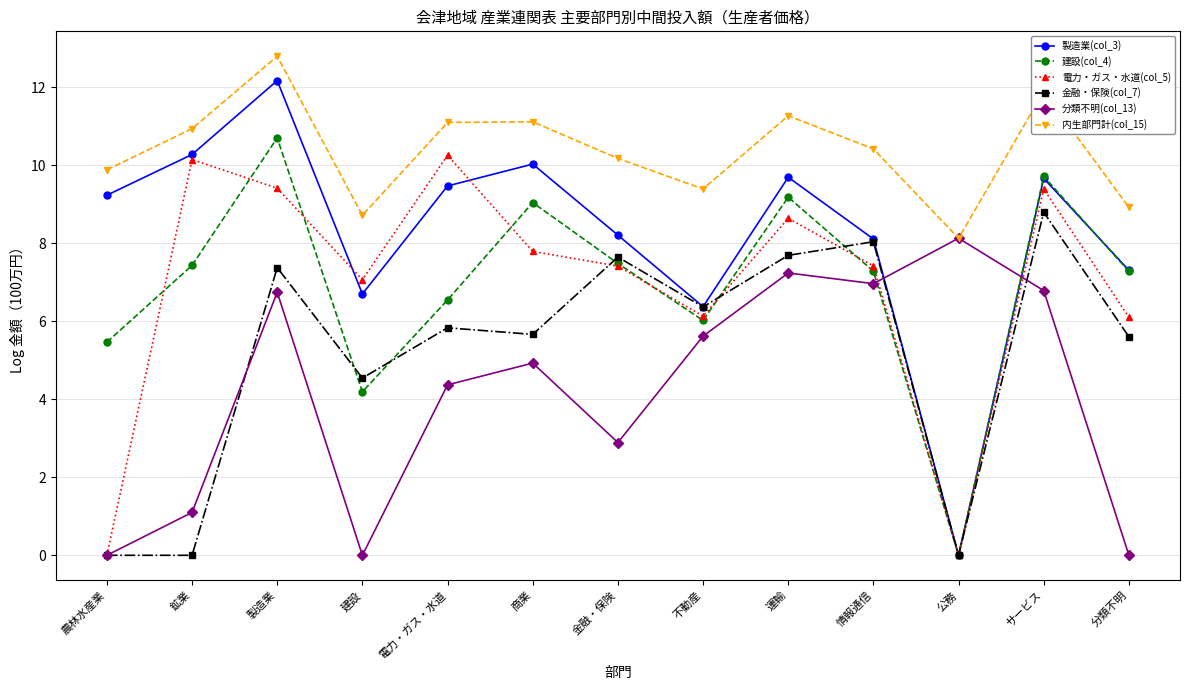

True or false: 分類不明(col_13) has a value of 10.9 at サービス.

False